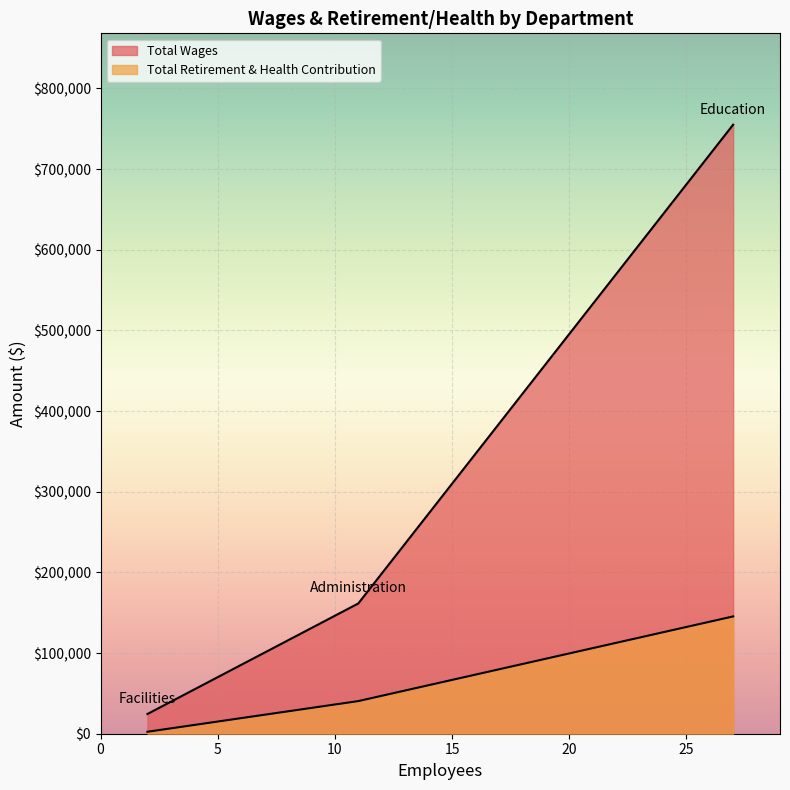

Rank the categories by Total Wages value from highest to lowest.

Education, Administration, Facilities